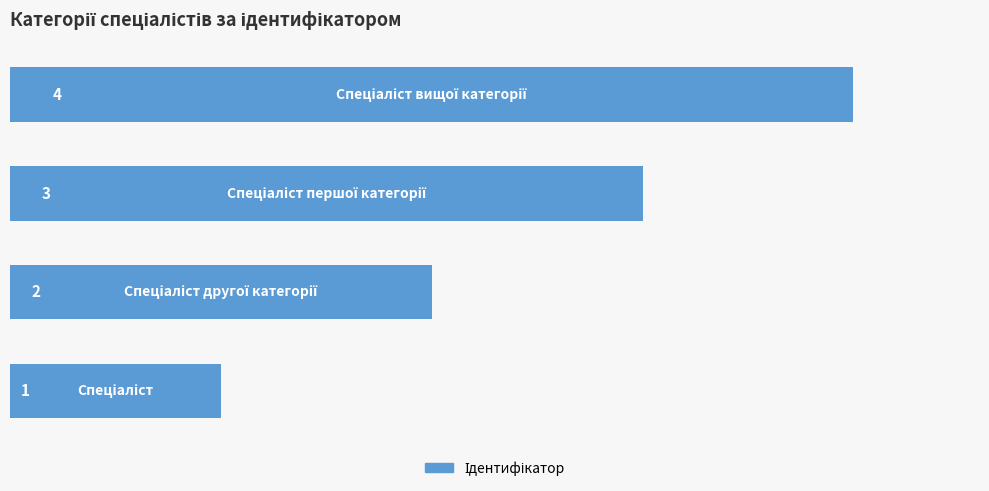

What is the maximum value shown in the chart?

4